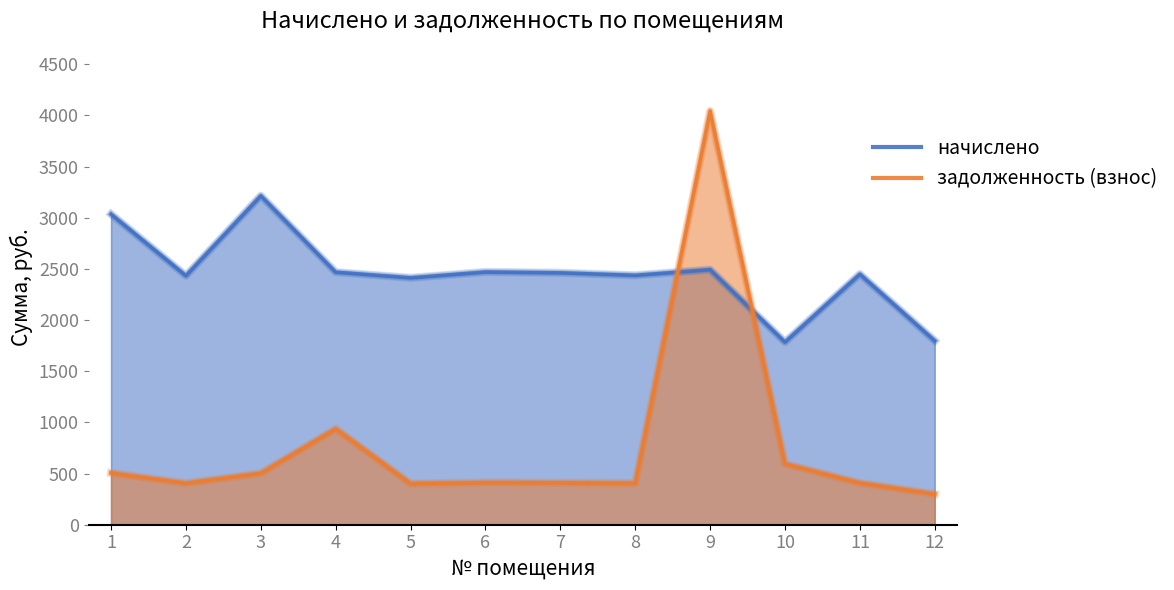

Does the chart have visible grid lines?

No